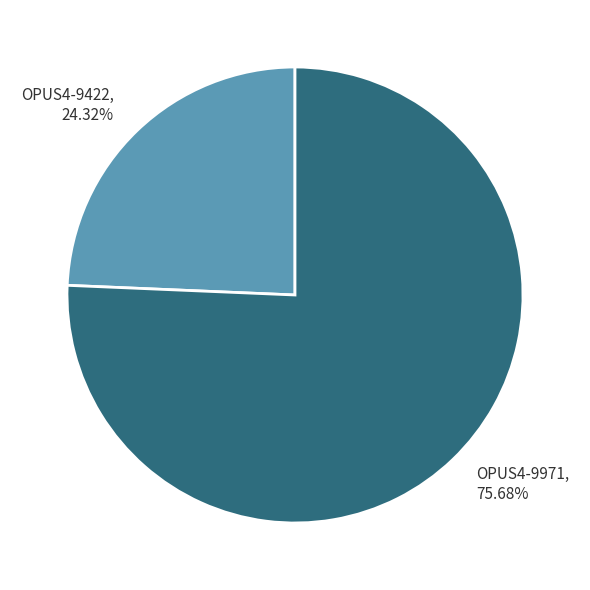

To the nearest percent, what percentage of the pie is OPUS4-9422?

24%